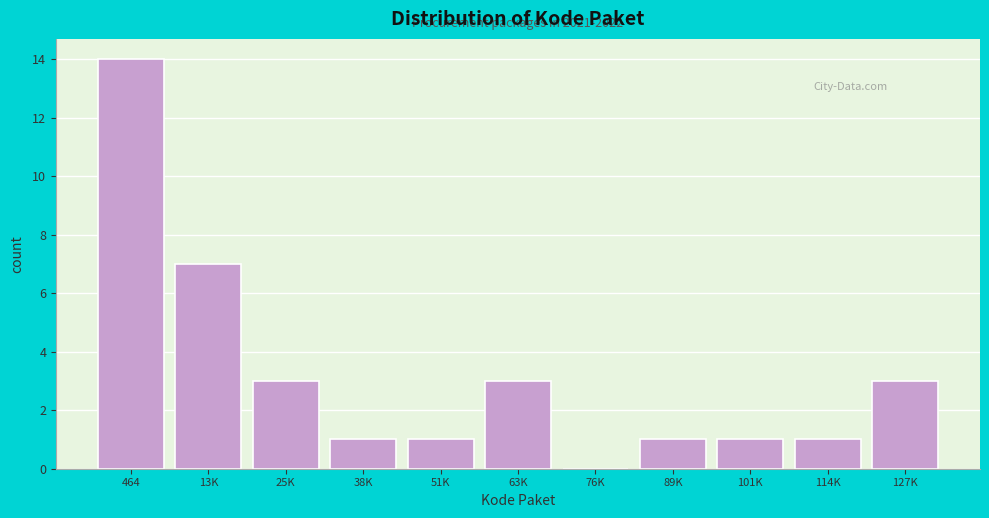

Reading left to right, list all the values displayed in this chart.

464=14	13K=7	25K=3	38K=1	51K=1	63K=3	76K=0	89K=1	101K=1	114K=1	127K=3